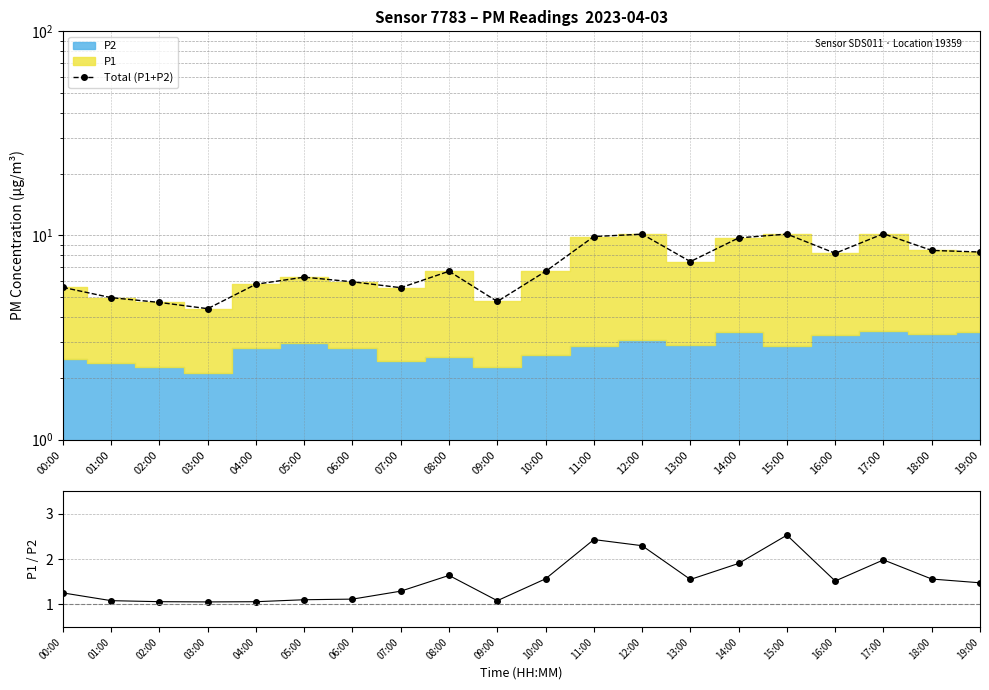

True or false: P1/P2 and Total (P1+P2) cross at least once.

False